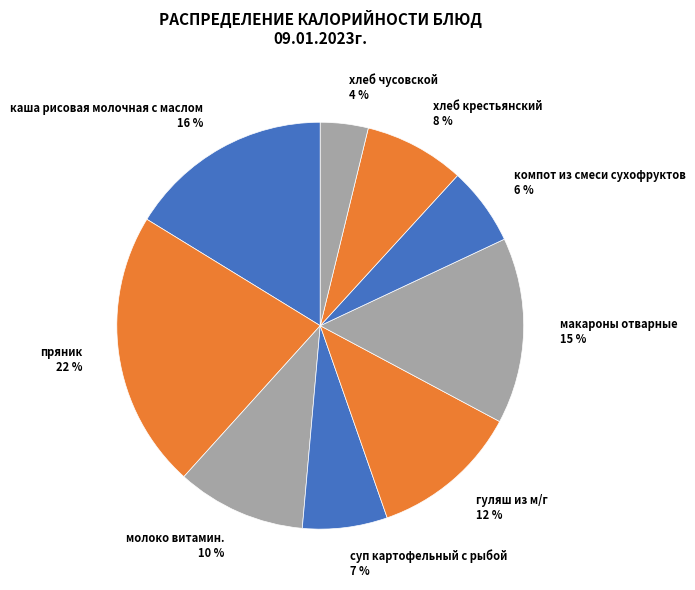

Is it true that пряник is 22% of the pie?

True